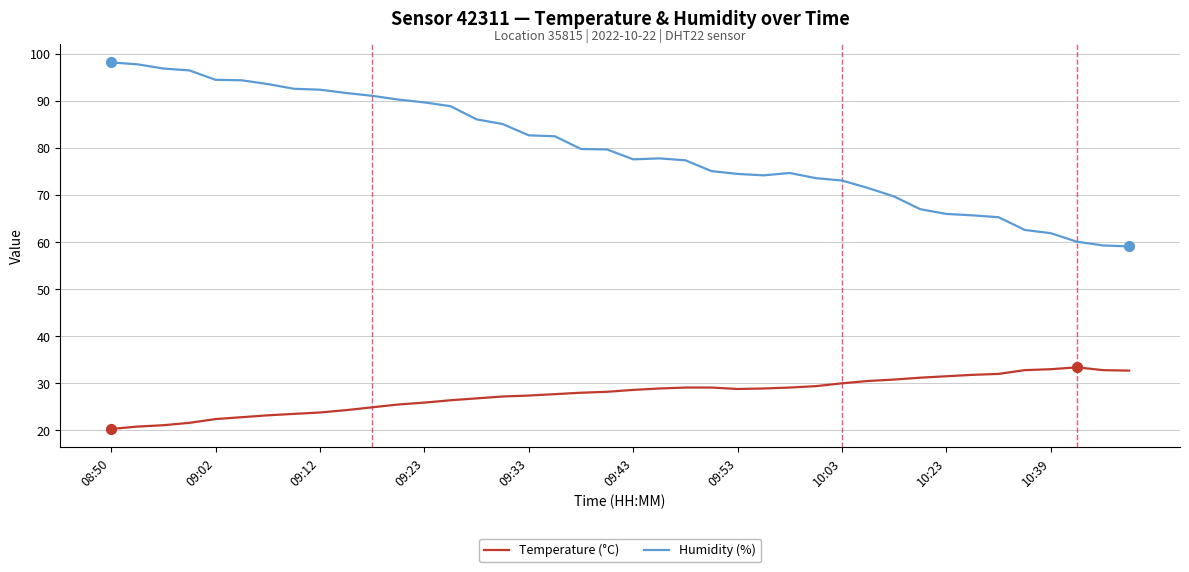

Which series has the largest total across all categories?

Humidity (%)